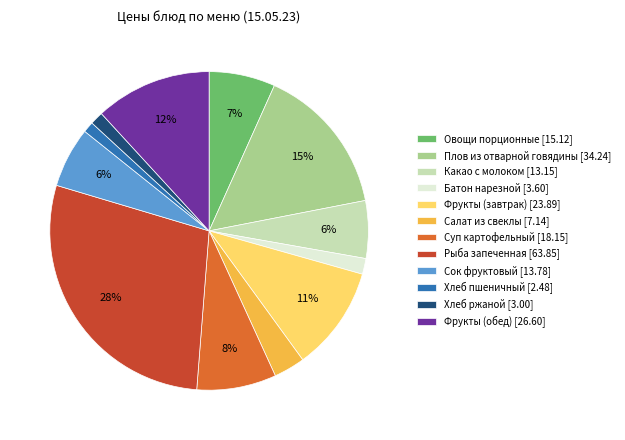

Count the number of slices in the pie.

12